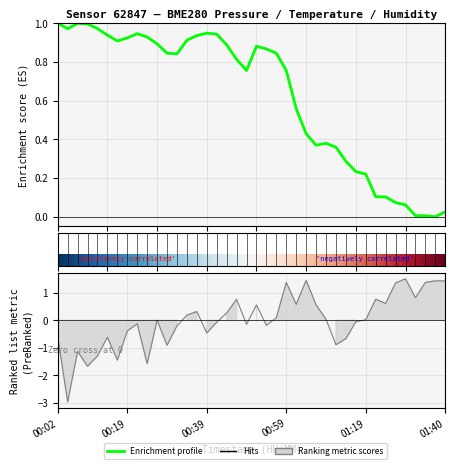

What is the greatest value displayed?

1.5